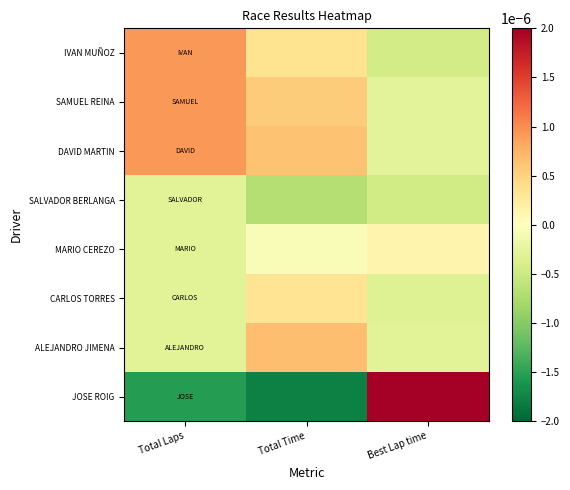

How many data points in MARIO CEREZO are less than 0?

2